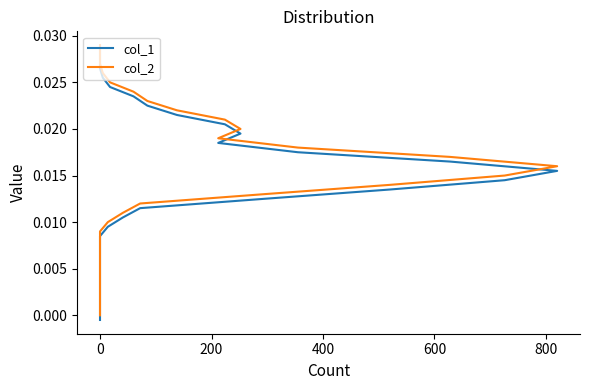

Does the chart have visible grid lines?

No